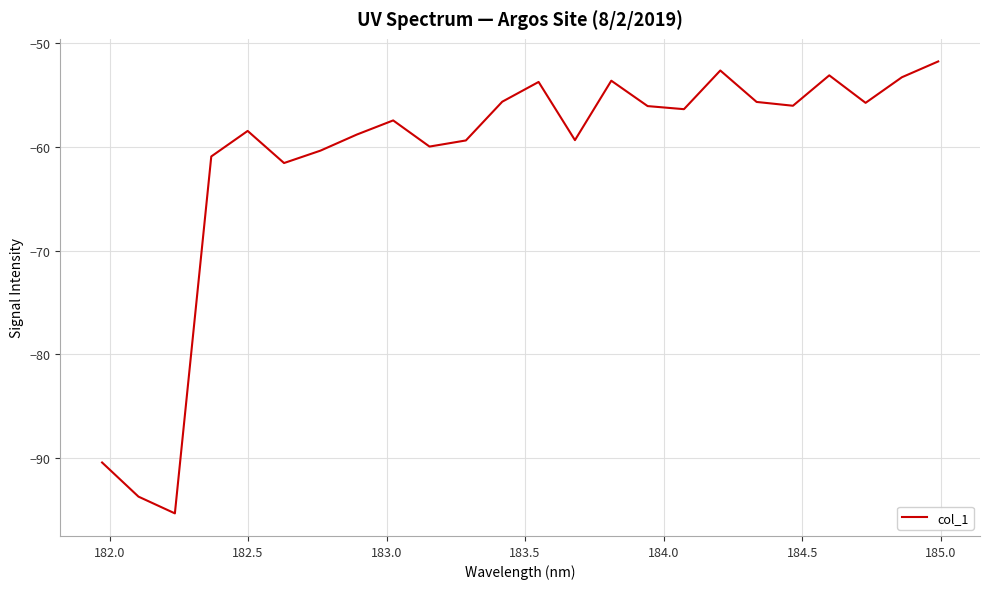

What is the minimum value shown in the chart?

-95.3